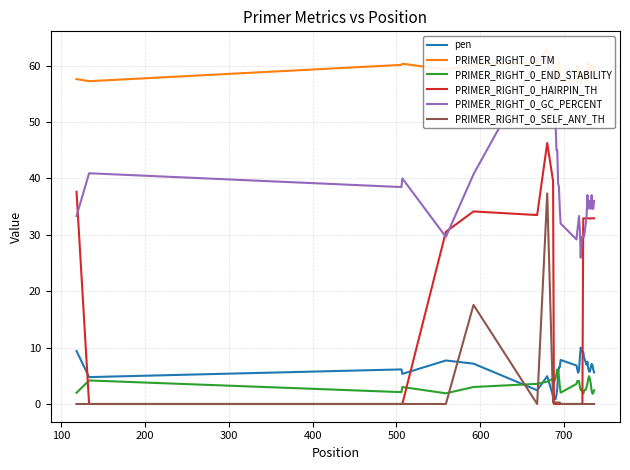

How many categories are shown in the chart?

40